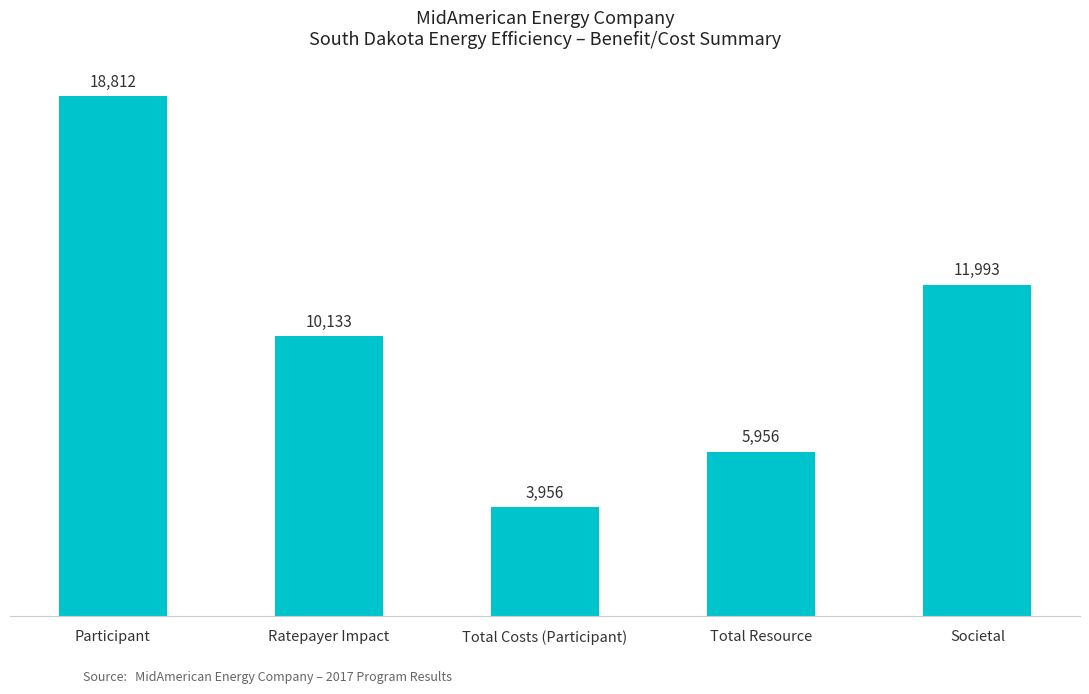

List the labels in order of value, largest first.

Participant, Societal, Ratepayer Impact, Total Resource, Total Costs (Participant)